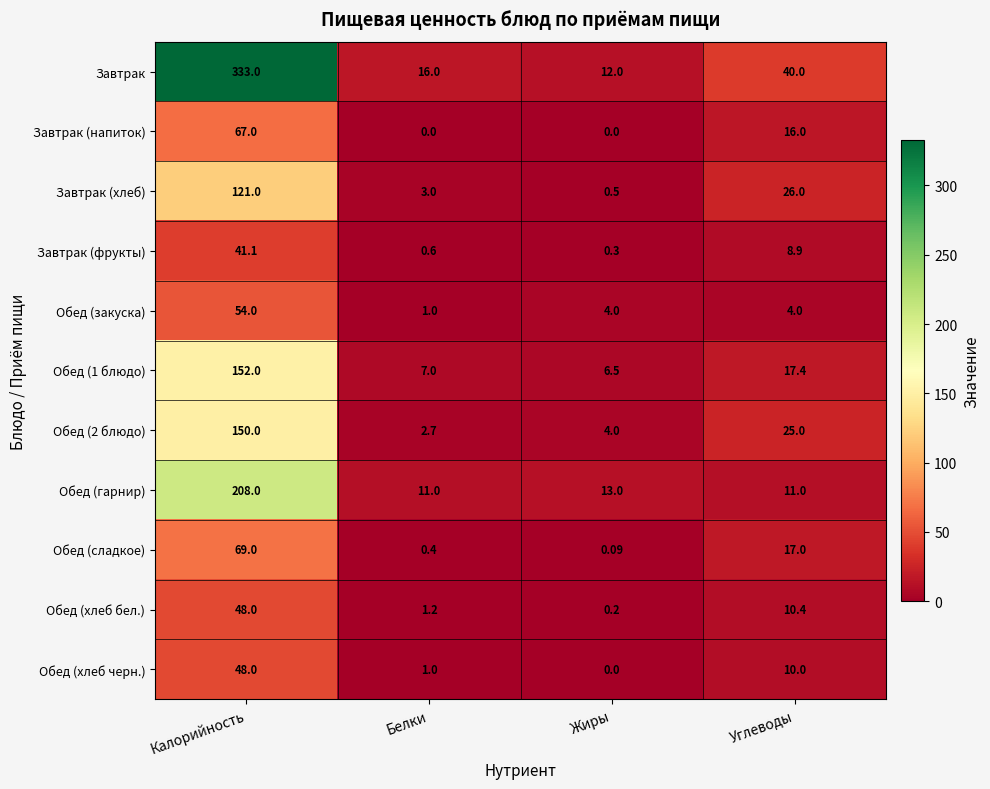

At which label is Обед (хлеб черн.) closest to 24?

Углеводы